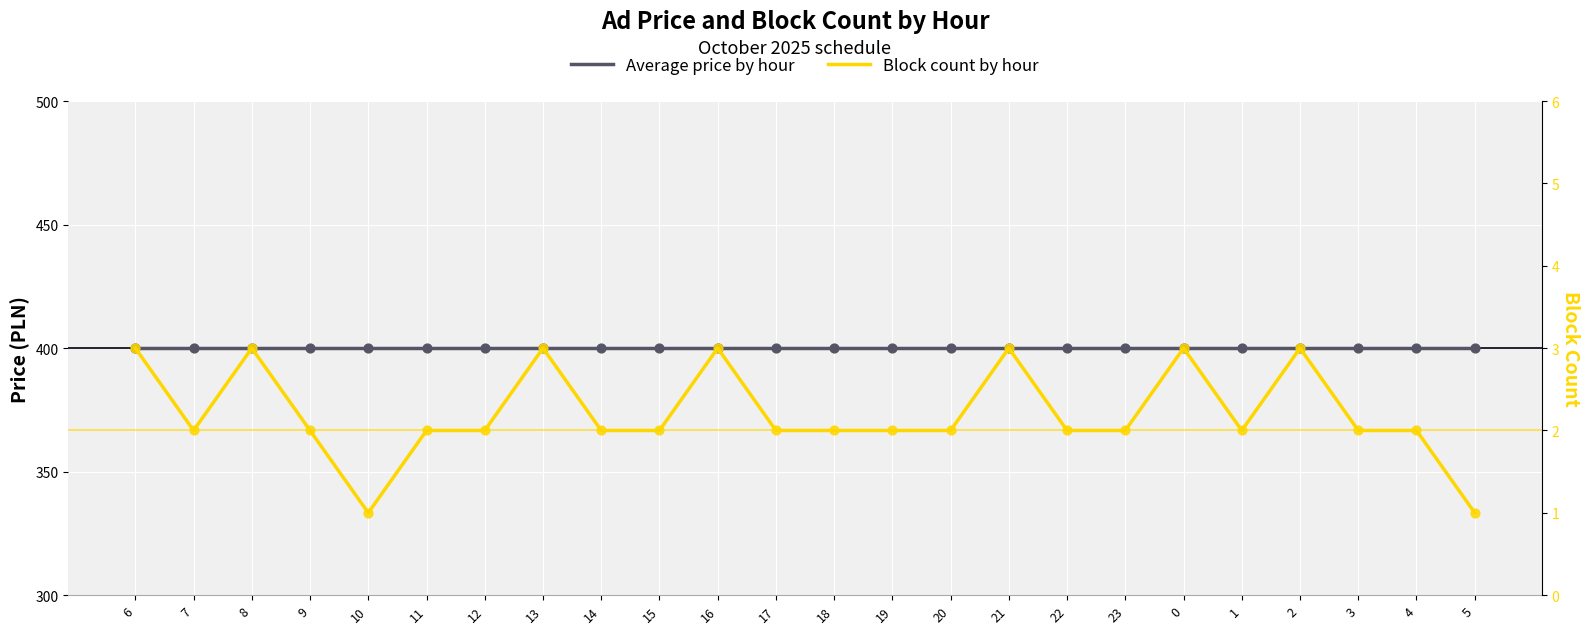

At which category is the sum across all series the highest?

6